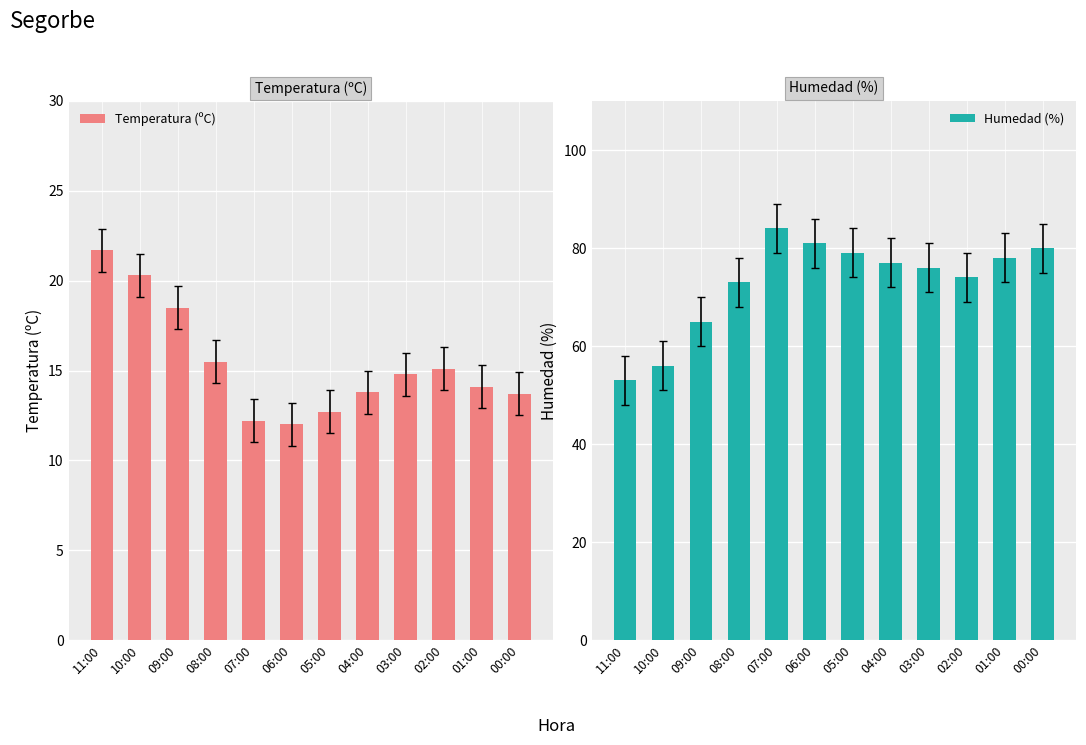

The value of Temperatura (ºC) at 07:00 is 19.6. True or false?

False